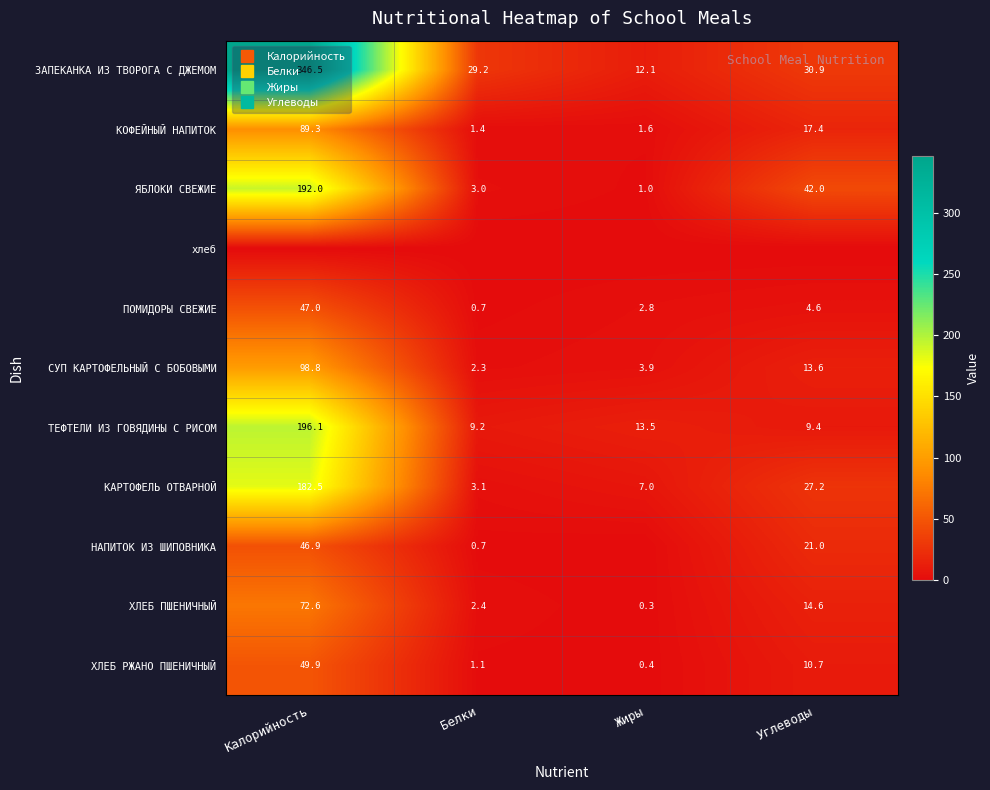

Which category has the highest value in the НАПИТОК ИЗ ШИПОВНИКА series?

Калорийность